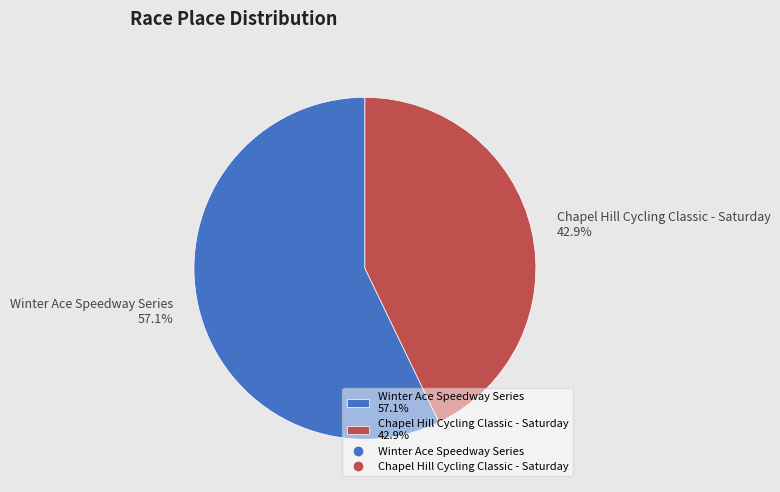

To the nearest percent, what is the difference between the Winter Ace Speedway Series and Chapel Hill Cycling Classic - Saturday slice percentages?

14%